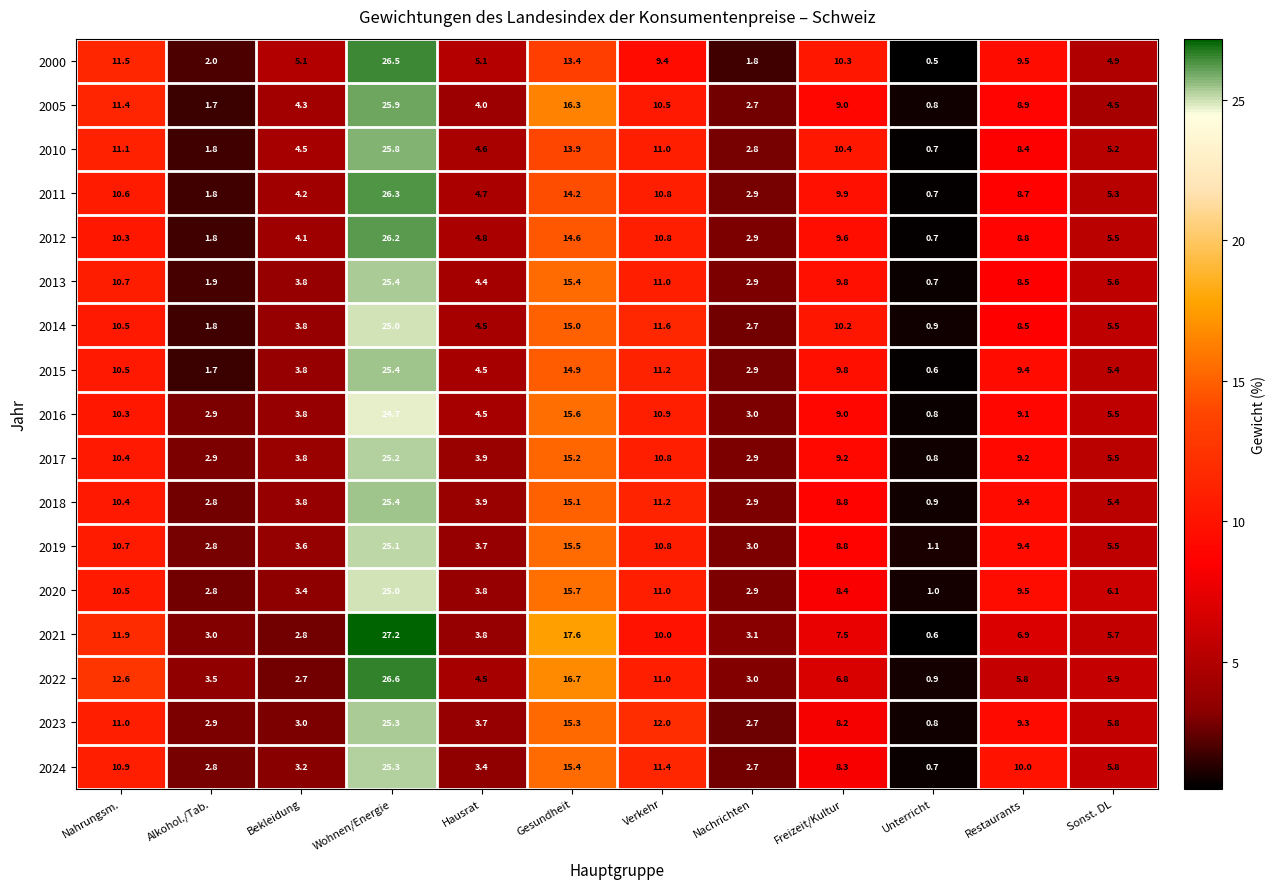

What is the minimum value shown in the chart?

0.5